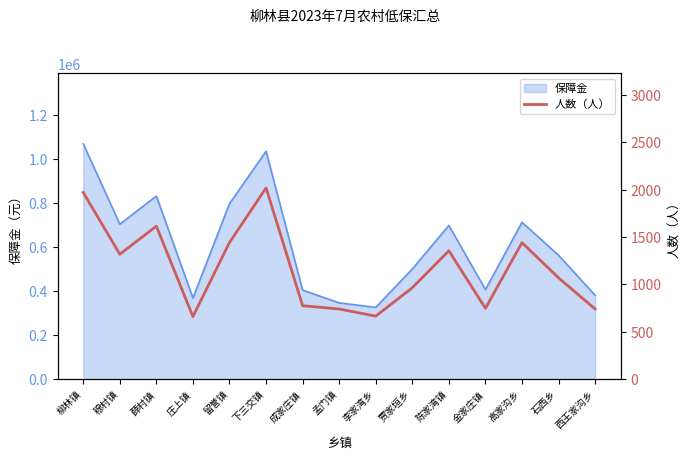

Where is the first local maximum?

薛村镇